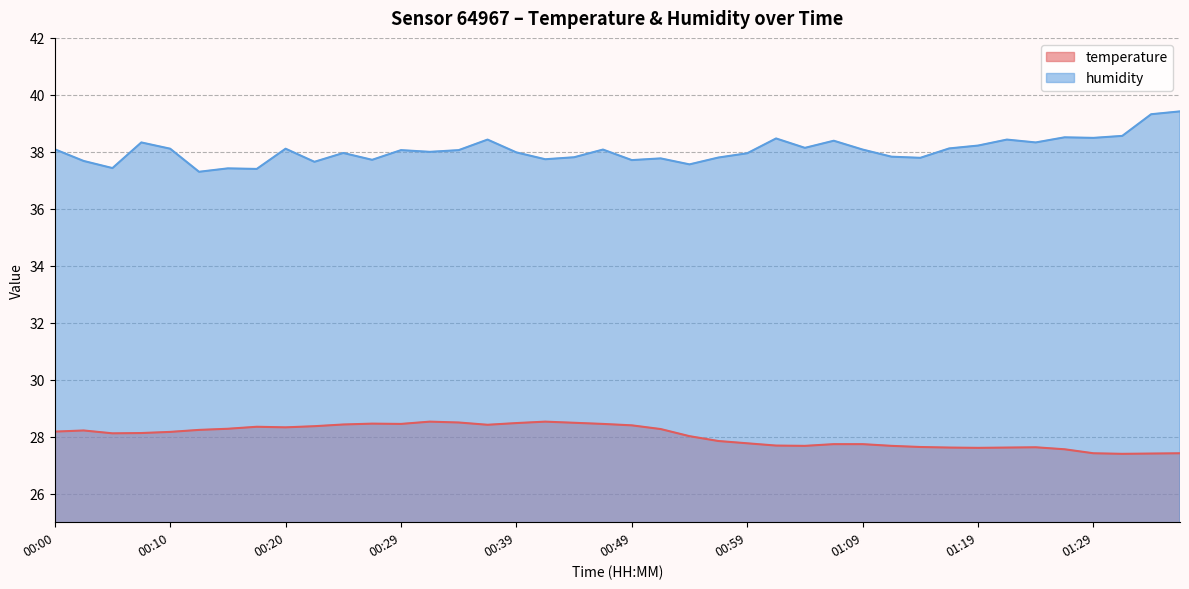

Reading right to left, list all the values displayed in this chart.

temperature: 01:36=27.4	01:34=27.4	01:31=27.4	01:29=27.4	01:26=27.6	01:24=27.6	01:21=27.6	01:19=27.6	01:16=27.6	01:14=27.6	01:11=27.7	01:09=27.7	01:06=27.7	01:04=27.7	01:01=27.7	00:59=27.8	00:56=27.9	00:54=28.0	00:51=28.3	00:49=28.4	00:46=28.4	00:44=28.5	00:42=28.5	00:39=28.5	00:37=28.4	00:34=28.5	00:32=28.5	00:29=28.4	00:27=28.5	00:24=28.4	00:22=28.4	00:20=28.3	00:17=28.4	00:15=28.3	00:12=28.2	00:10=28.2	00:07=28.1	00:05=28.1	00:02=28.2	00:00=28.2
humidity: 01:36=39.4	01:34=39.3	01:31=38.6	01:29=38.5	01:26=38.5	01:24=38.3	01:21=38.4	01:19=38.2	01:16=38.1	01:14=37.8	01:11=37.8	01:09=38.1	01:06=38.4	01:04=38.1	01:01=38.5	00:59=38.0	00:56=37.8	00:54=37.6	00:51=37.8	00:49=37.7	00:46=38.1	00:44=37.8	00:42=37.7	00:39=38.0	00:37=38.4	00:34=38.1	00:32=38.0	00:29=38.1	00:27=37.7	00:24=38.0	00:22=37.6	00:20=38.1	00:17=37.4	00:15=37.4	00:12=37.3	00:10=38.1	00:07=38.3	00:05=37.4	00:02=37.7	00:00=38.1